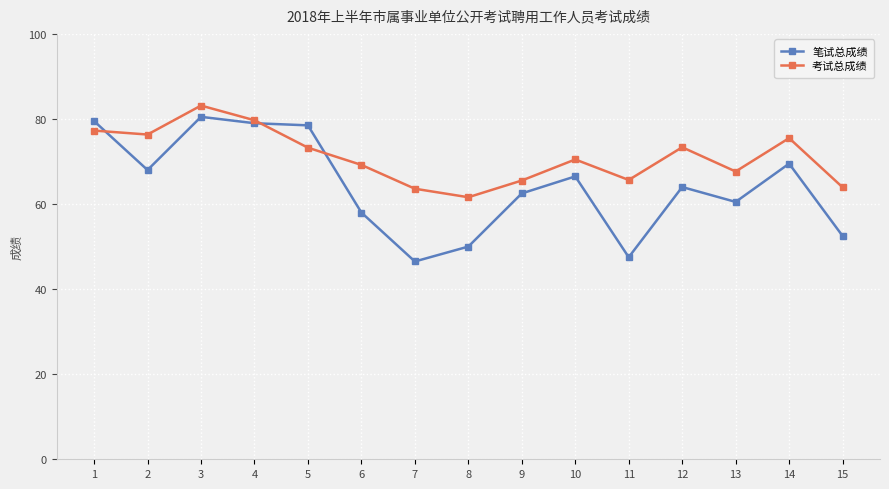

What is the sum of the 考试总成绩 values at 15 and 10?

134.4